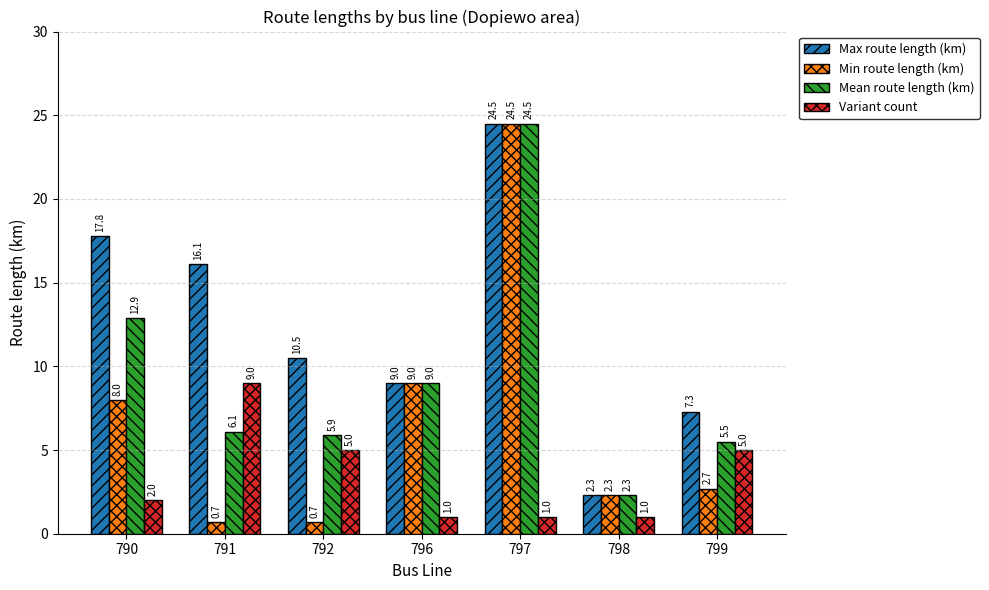

How many bars are there in total?

28